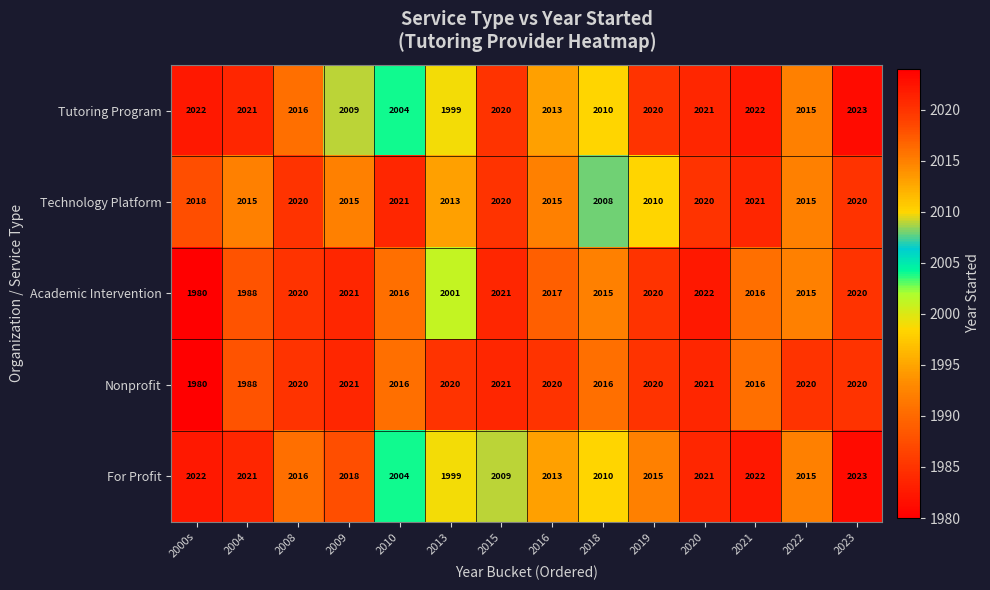

What is the smallest value displayed?

1980